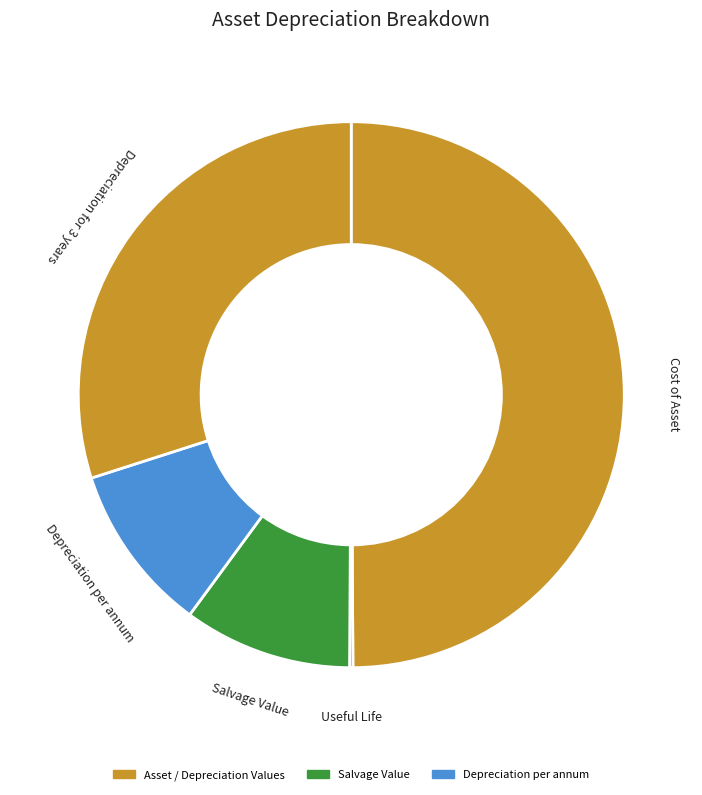

What is the largest slice in the pie chart?

Cost of Asset